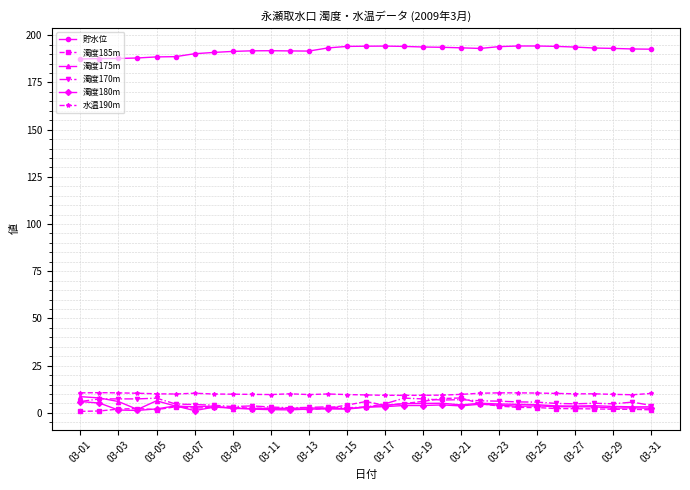

What is the maximum value for 濁度170m?

7.8